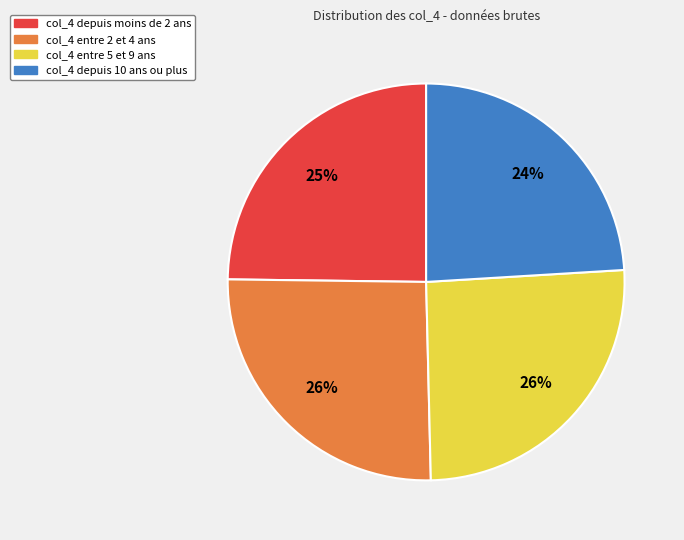

To the nearest percent, what percentage of the pie is col_4 entre 5 et 9 ans?

26%